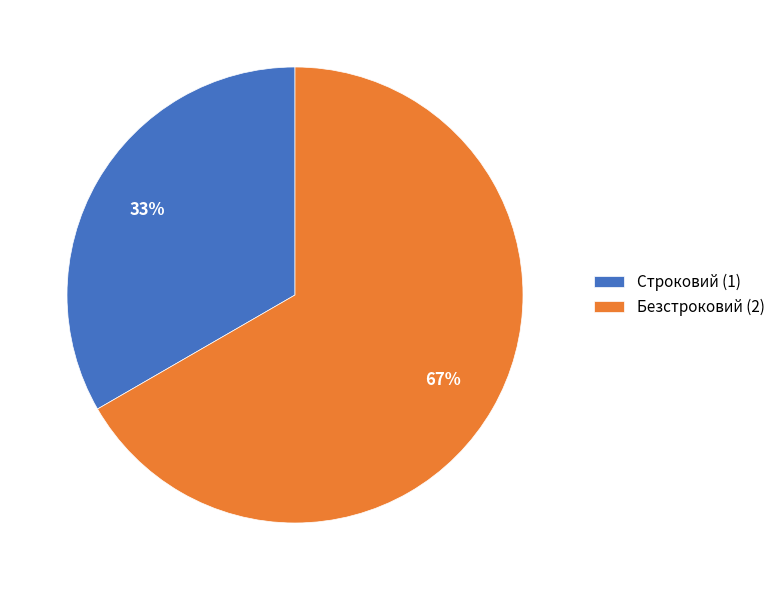

To the nearest percent, what percentage of the pie is Безстроковий?

67%